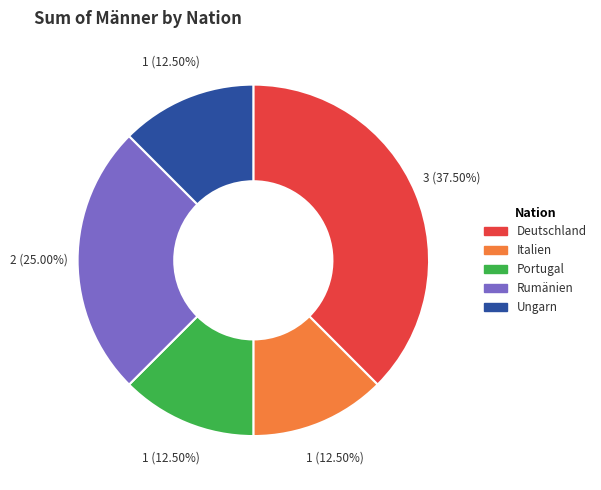

Between Rumänien and Deutschland, which is larger?

Deutschland